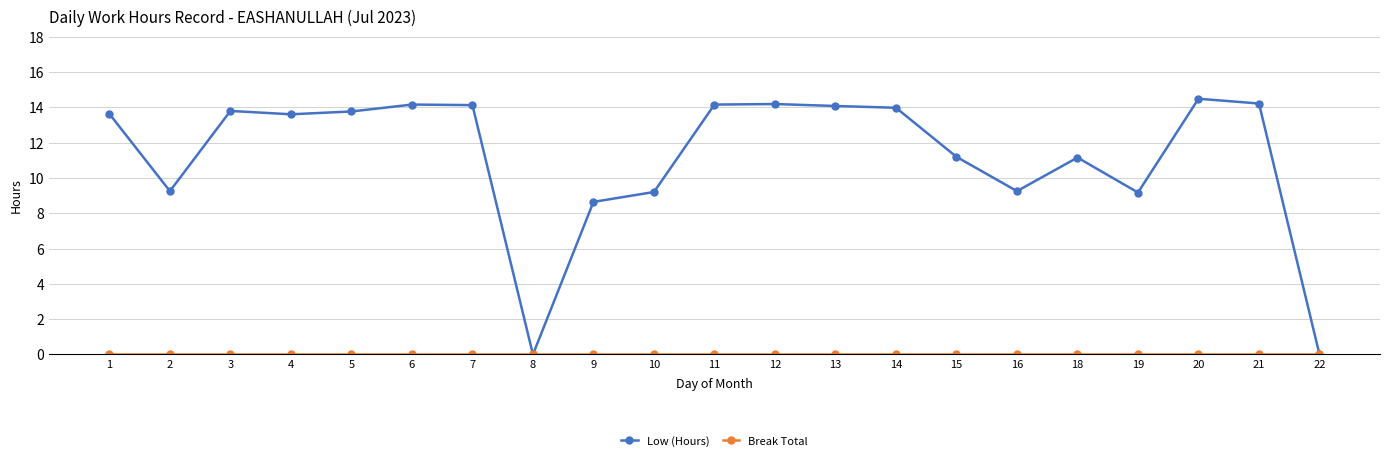

Which series has the largest range (max minus min)?

Low (Hours)